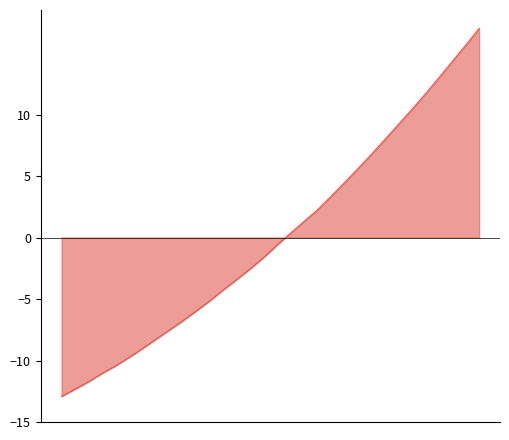

Does the chart have visible grid lines?

No